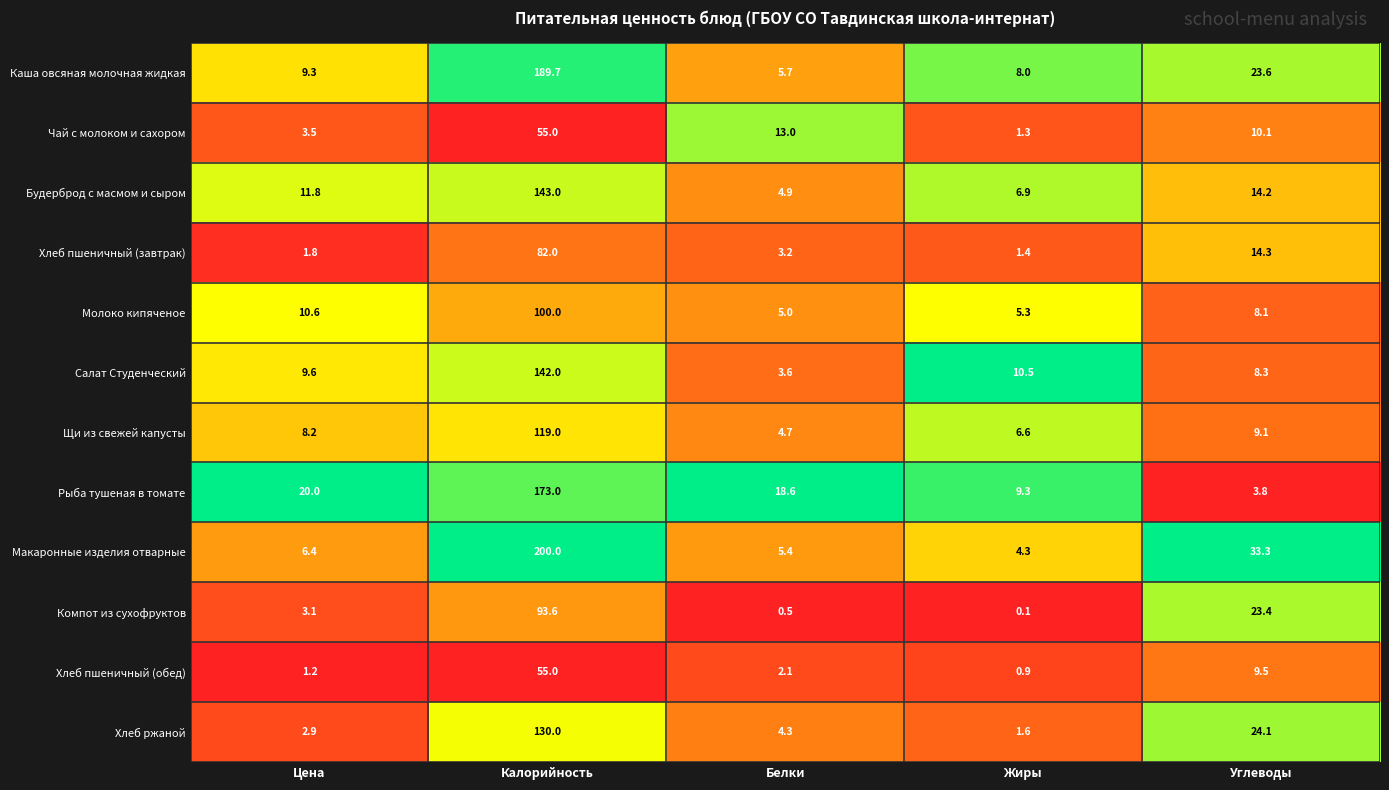

What is the difference between the highest and lowest values at Белки?

18.1